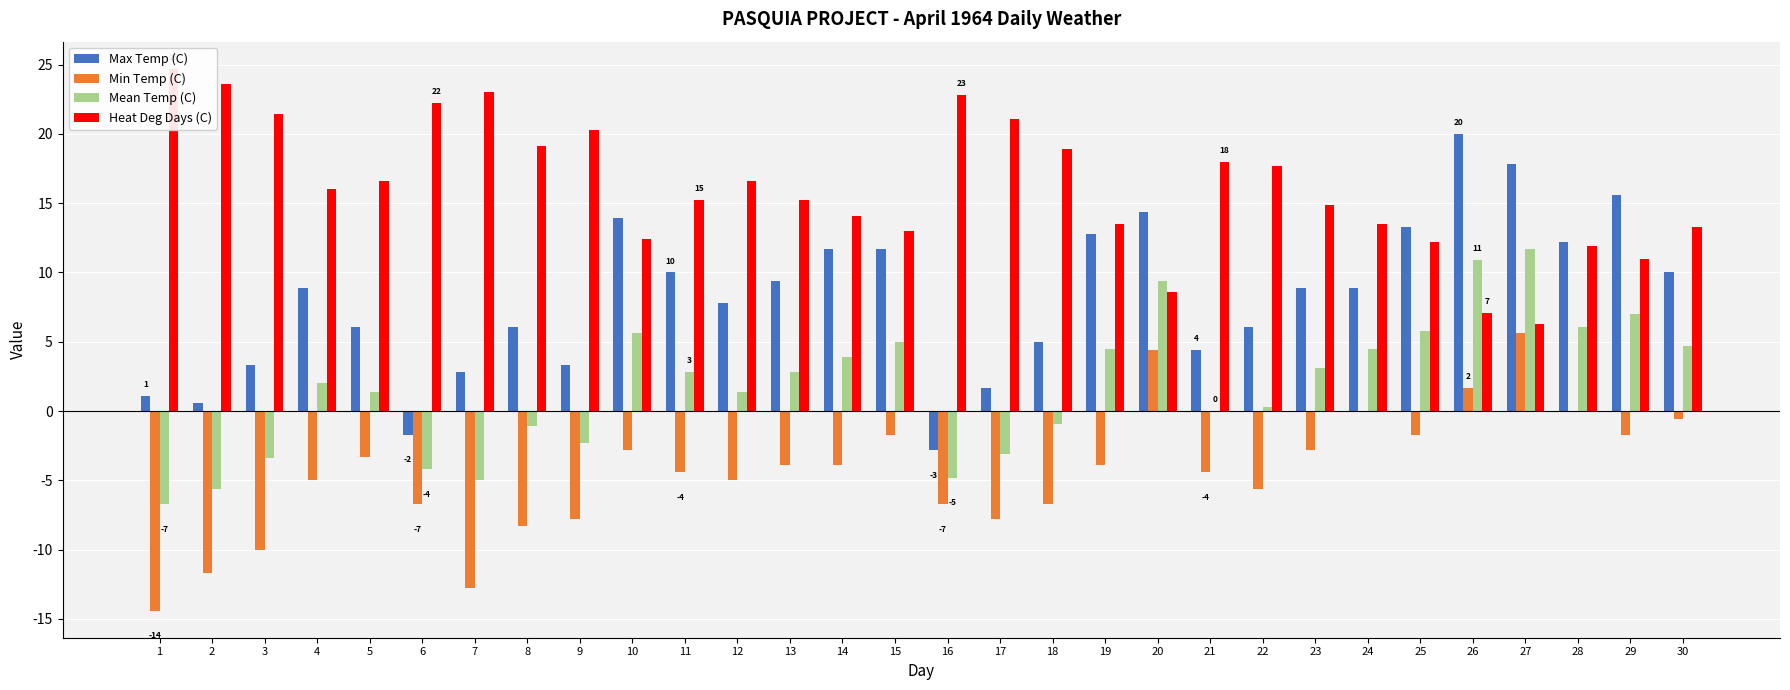

What is the average value of the Min Temp (C) series?

-4.4